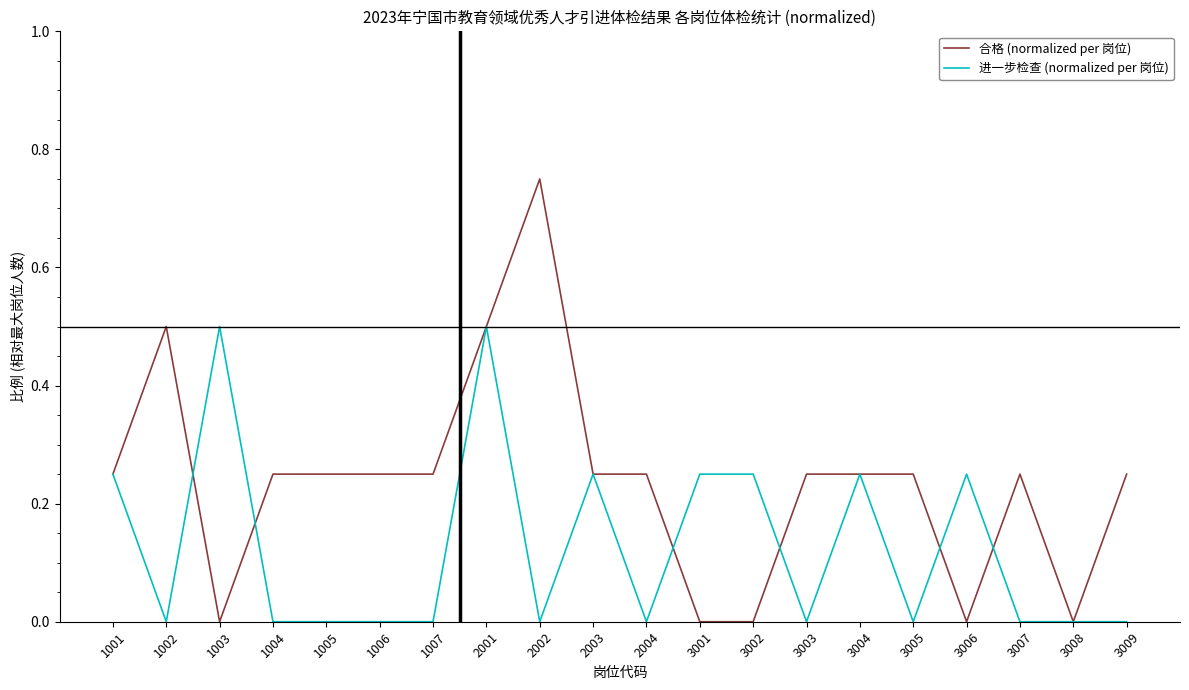

What is the difference between the maximum and minimum values in the 进一步检查 (normalized per 岗位) series?

0.5